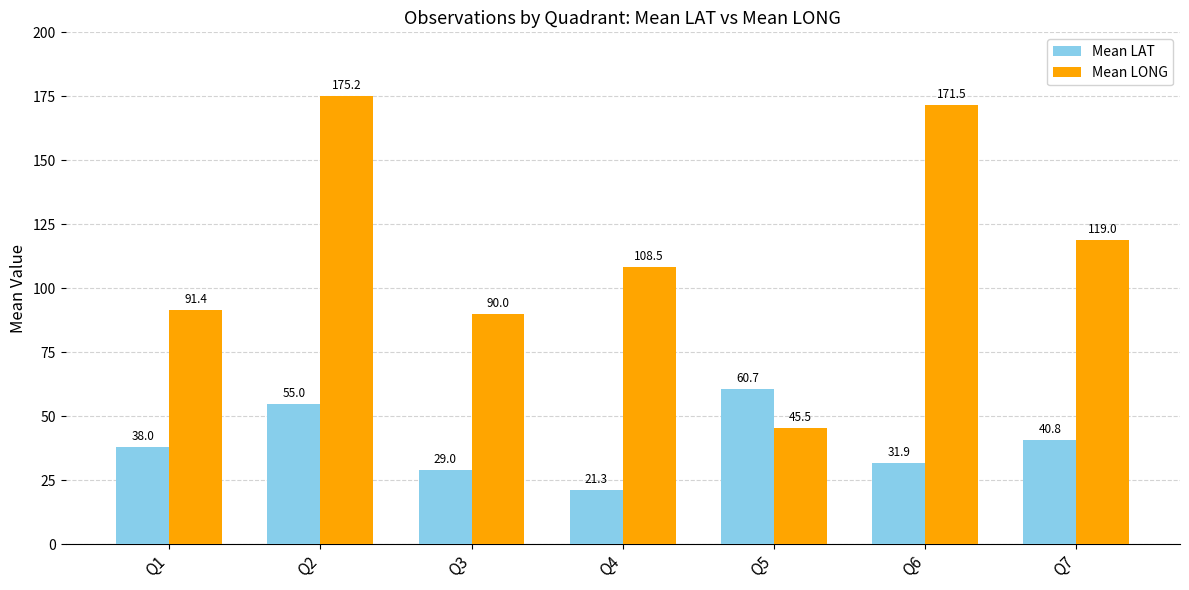

Reading left to right, list all the values displayed in this chart.

Mean LAT: 38.0	55.0	29.0	21.3	60.7	31.9	40.8
Mean LONG: 91.4	175.2	90.0	108.5	45.5	171.5	119.0